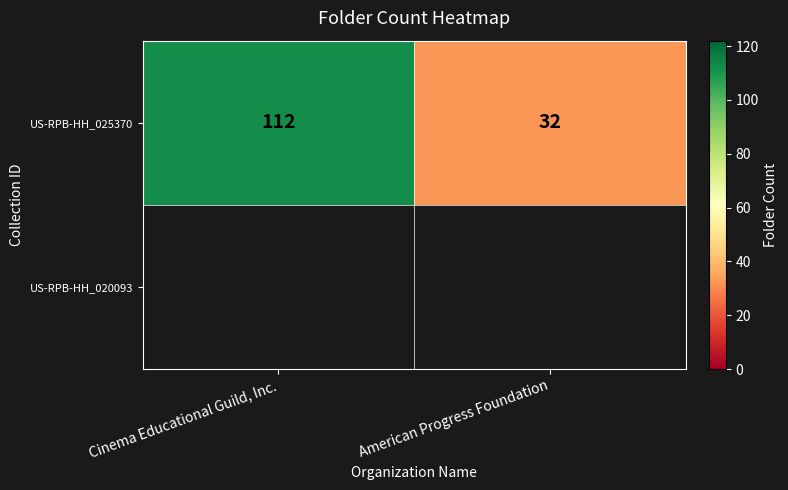

True or false: the data shows 178 at Cinema Educational Guild, Inc..

False